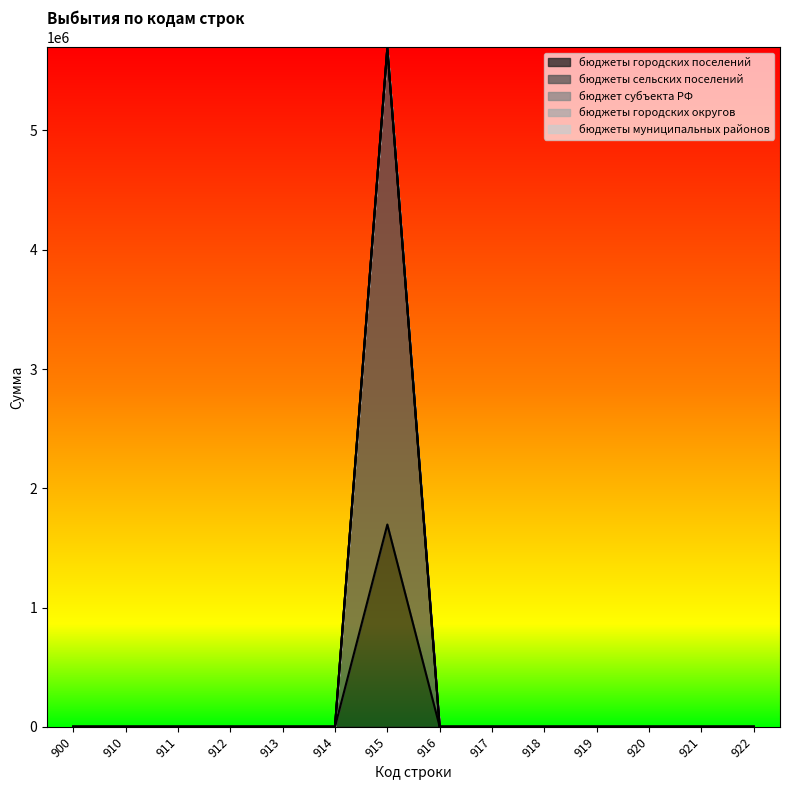

List the labels in order of бюджеты муниципальных районов value, smallest first.

900, 910, 911, 912, 913, 914, 915, 916, 917, 918, 919, 920, 921, 922